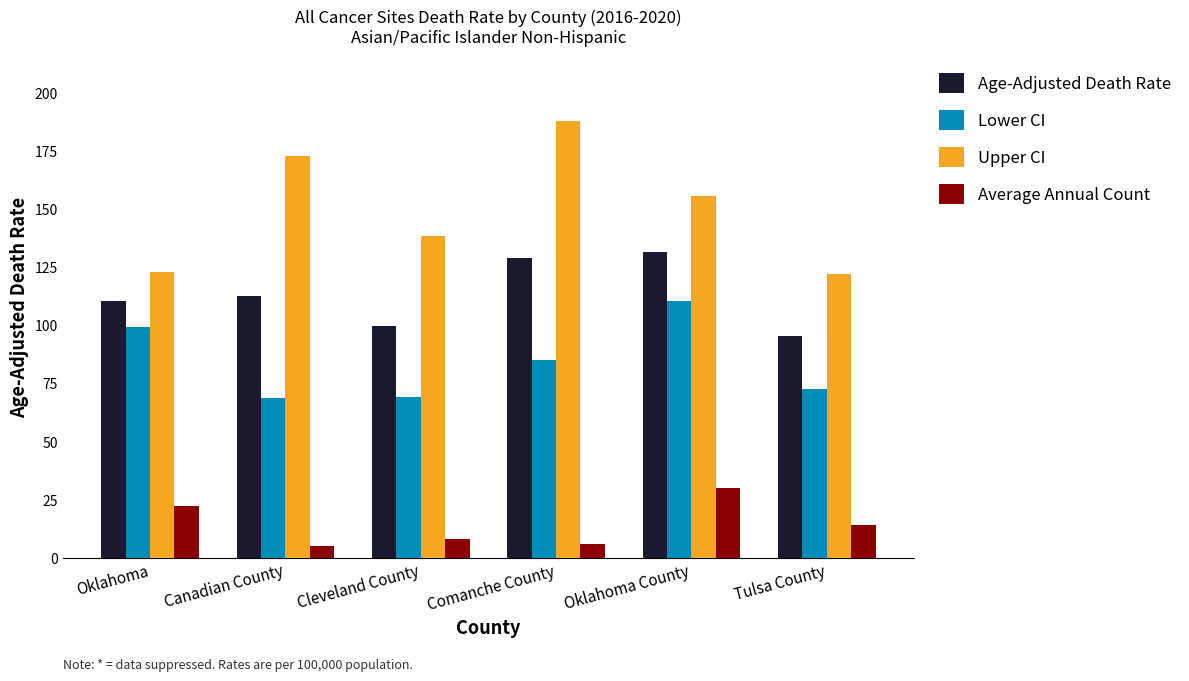

At which label does Age-Adjusted Death Rate reach its peak?

Oklahoma County